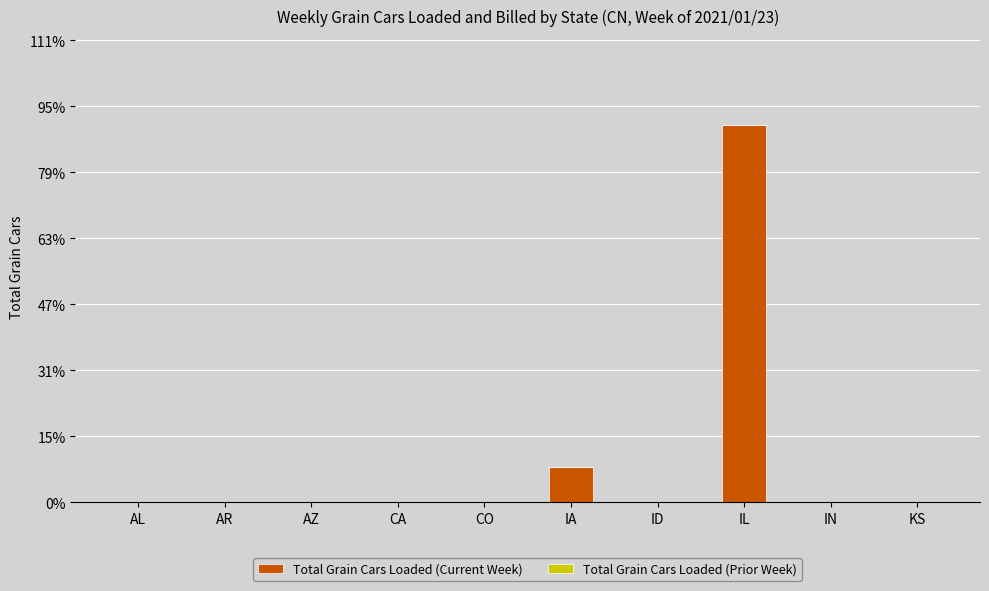

How many bars are there in total?

20